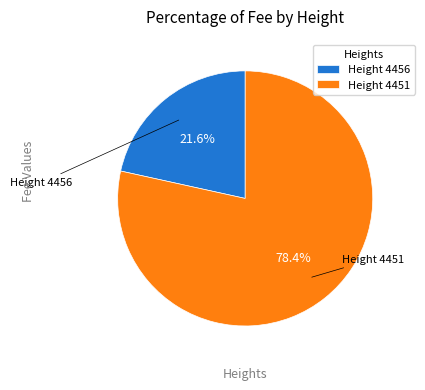

Combined, what portion of the pie is Height 4451 and Height 4456?

100.0%